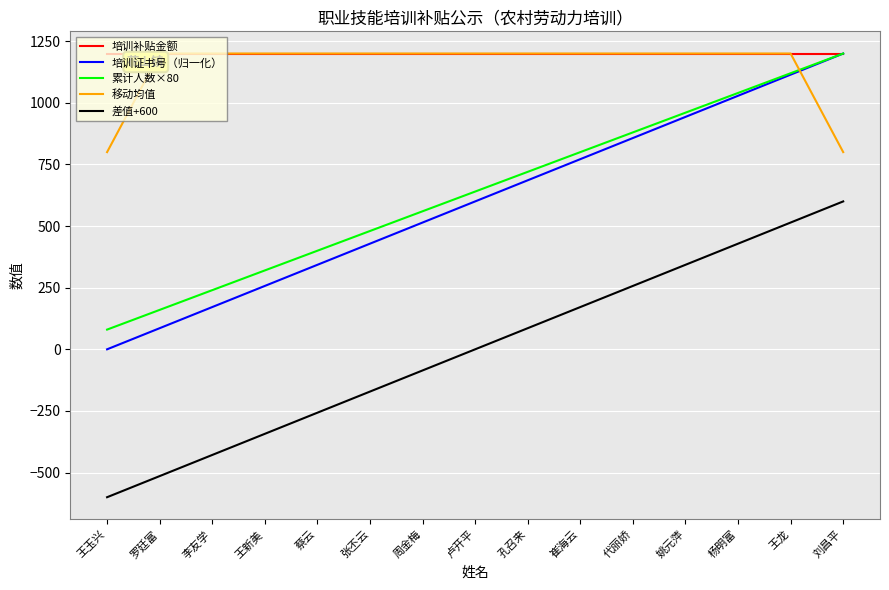

True or false: 差值+600 has a value of -280.9 at 张丕云.

False